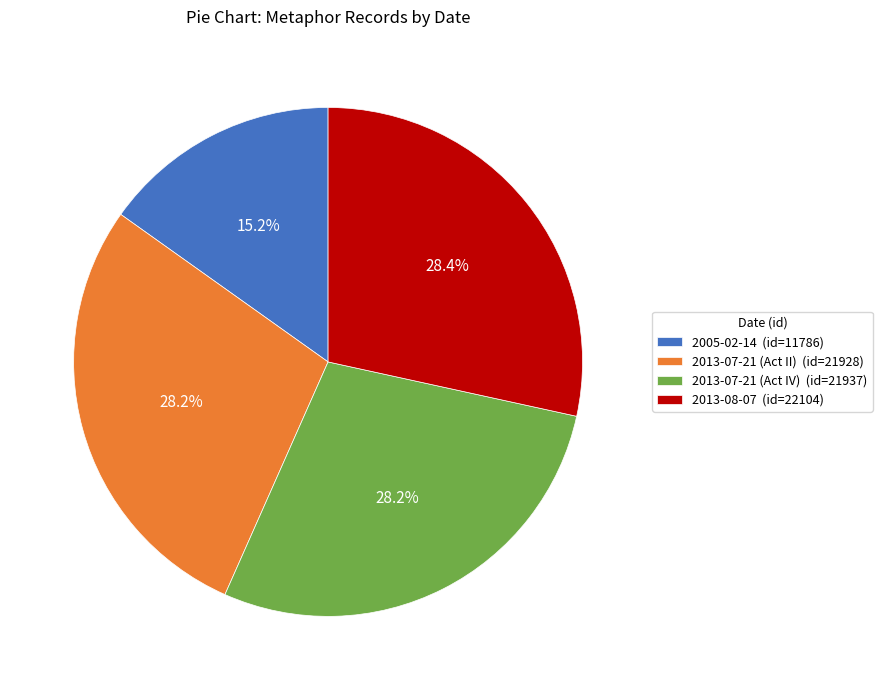

Which has a higher value, 2013-07-21 (Act IV) or 2005-02-14?

2013-07-21 (Act IV)